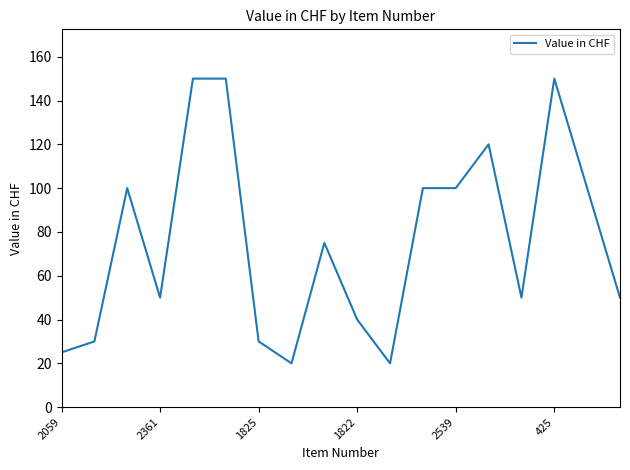

What is the greatest value displayed?

150